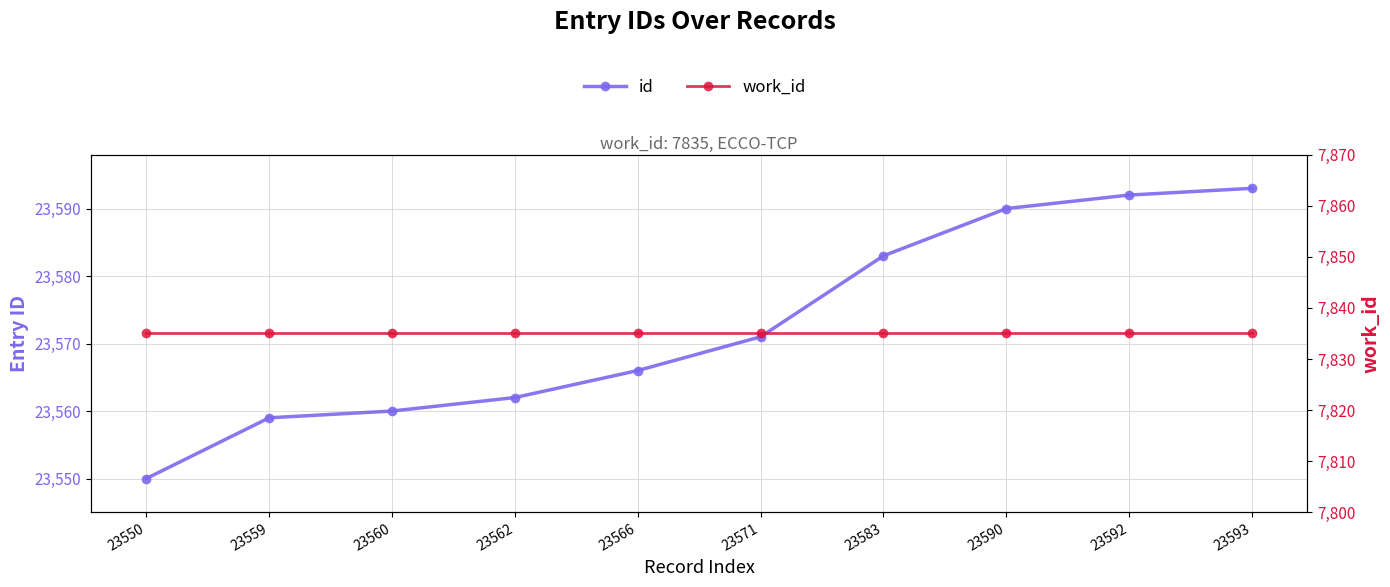

The work_id series shows 7835 at 23562. True or false?

True